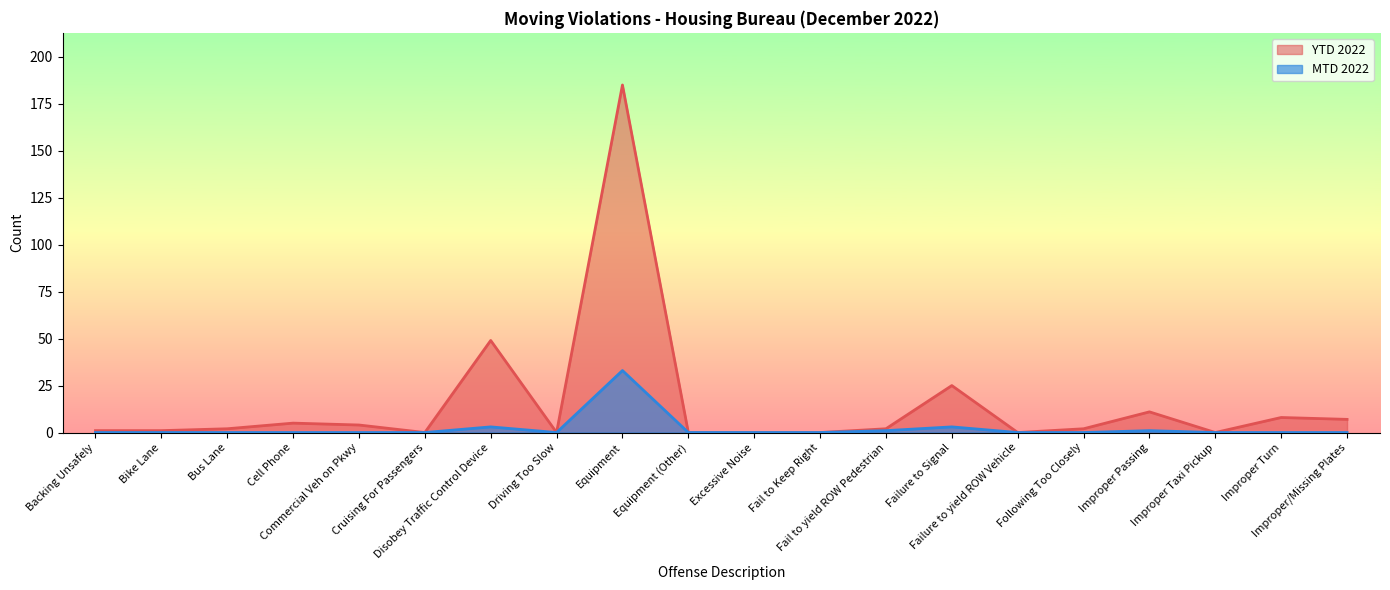

What is the value of the 13th point from the left?

2